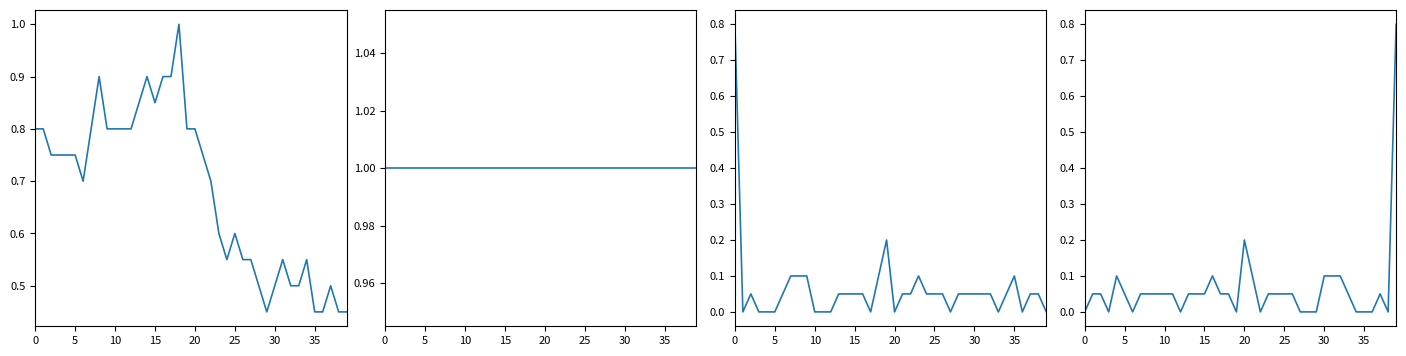

What is the sum of all humidity (norm) values?

40.0